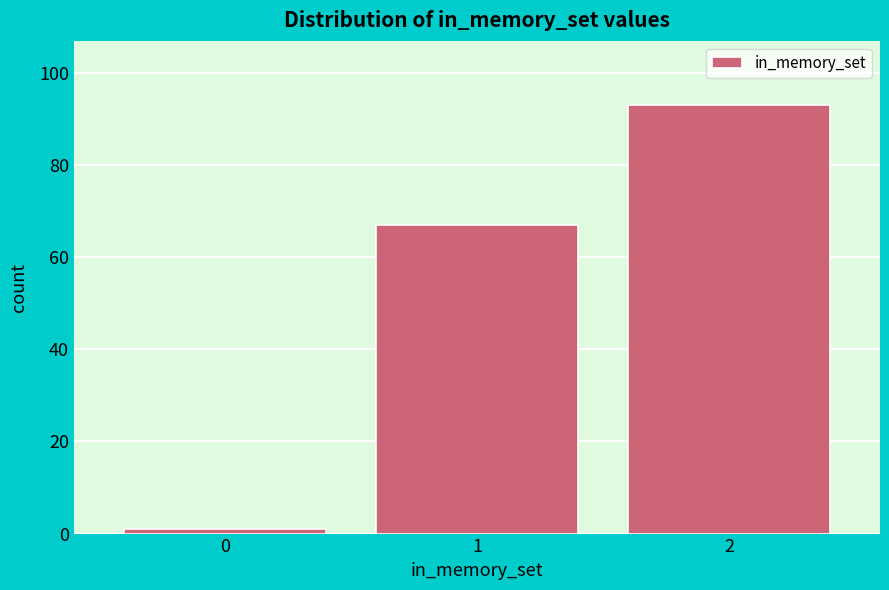

Reading right to left, list all the values displayed in this chart.

2=93	1=67	0=1